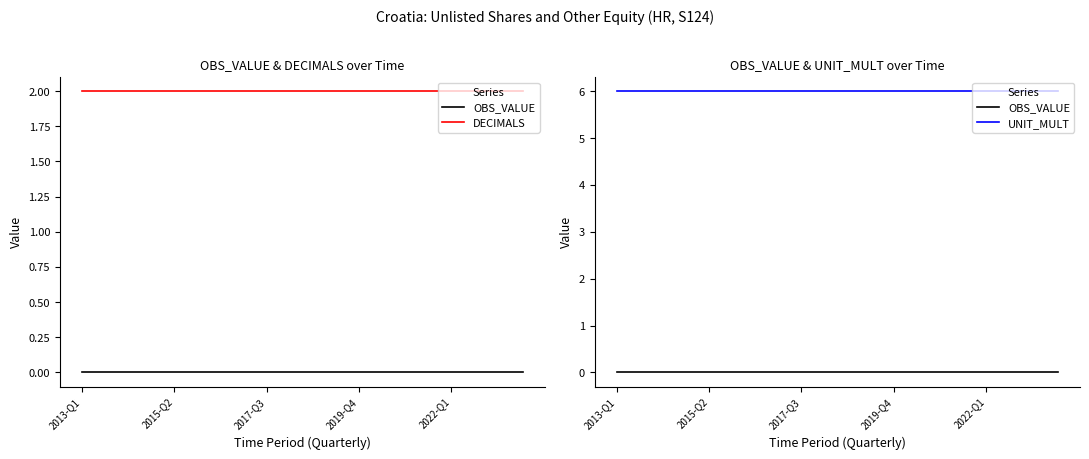

True or false: UNIT_MULT and DECIMALS intersect in this chart.

False